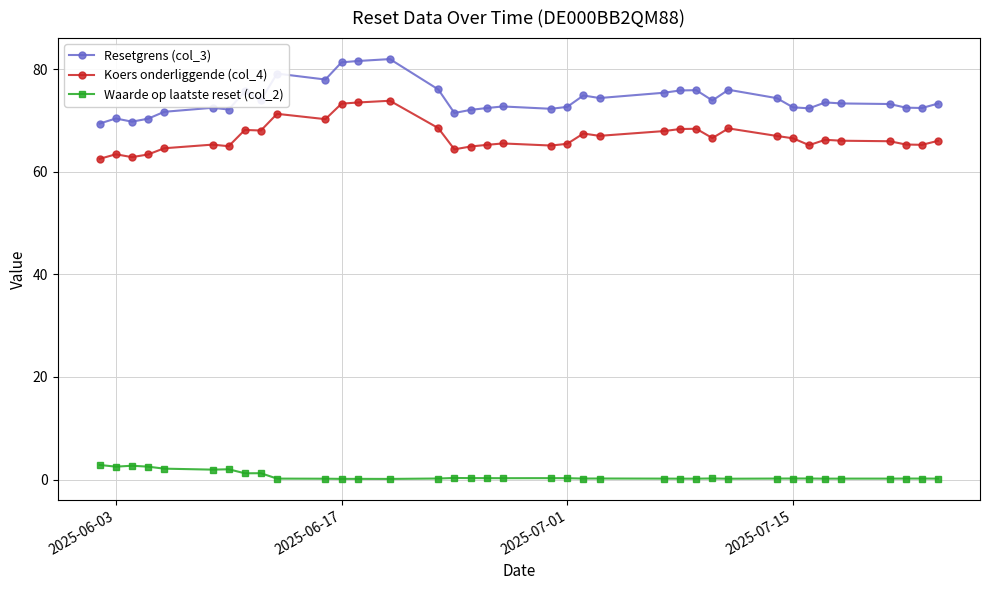

List the series in order of their peak value, highest first.

Resetgrens (col_3), Koers onderliggende (col_4), Waarde op laatste reset (col_2)